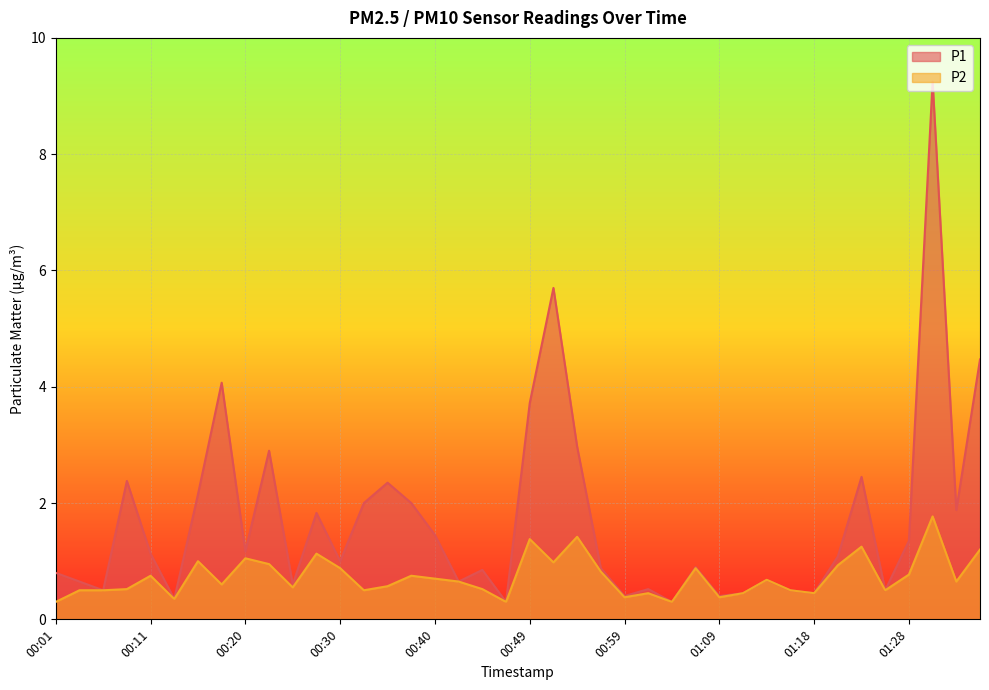

True or false: P1 has a value of 0.5 at 00:06.

True